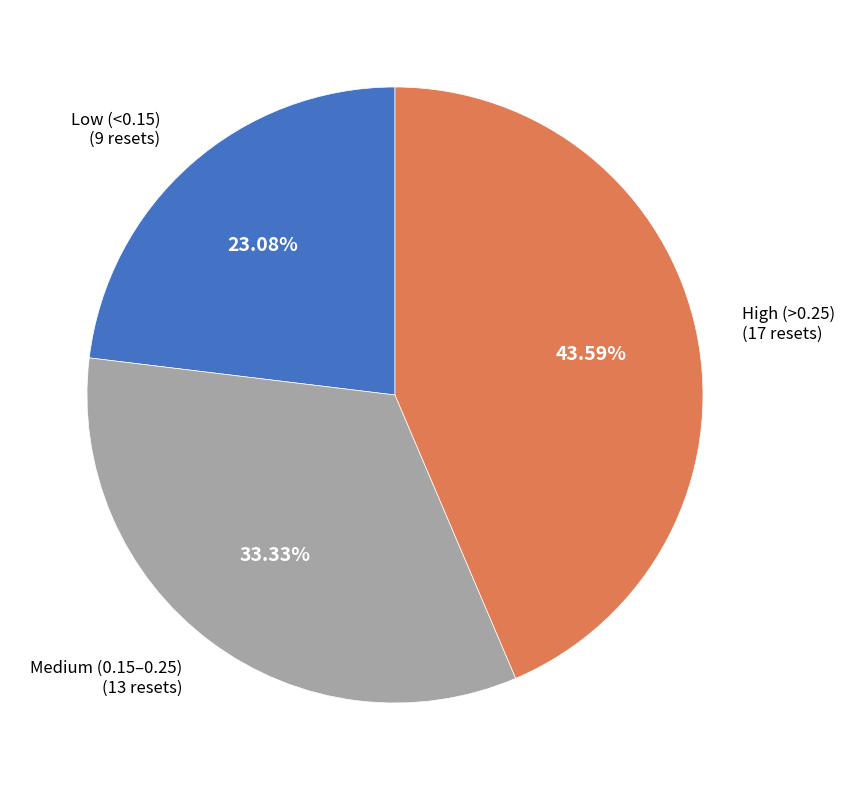

What is the smallest slice in the pie chart?

Low (<0.15) (9 resets)